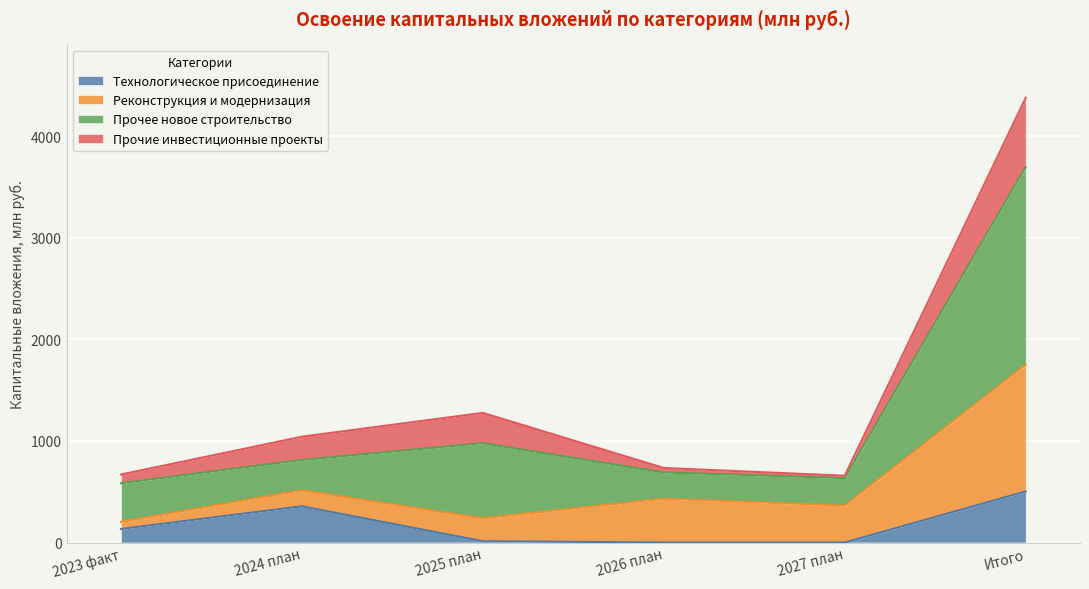

Which series has the largest range (max minus min)?

Прочее новое строительство